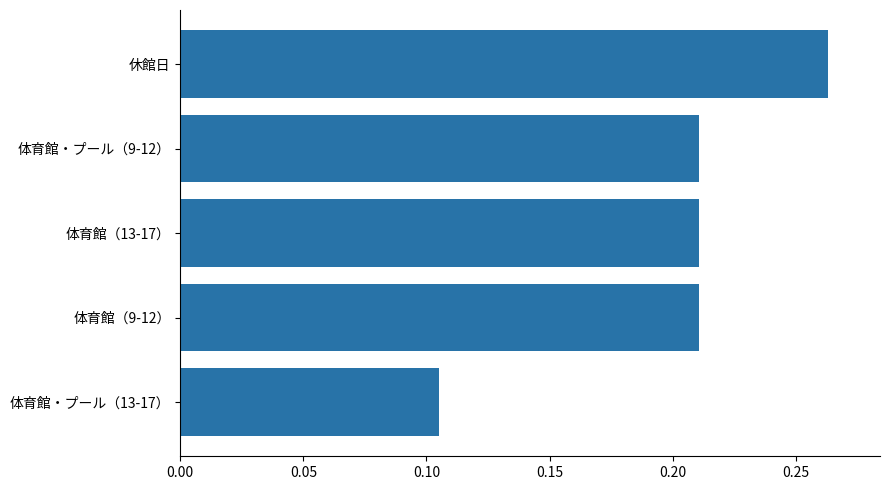

What is the change in value from 体育館（9-12） to 休館日?

+0.1